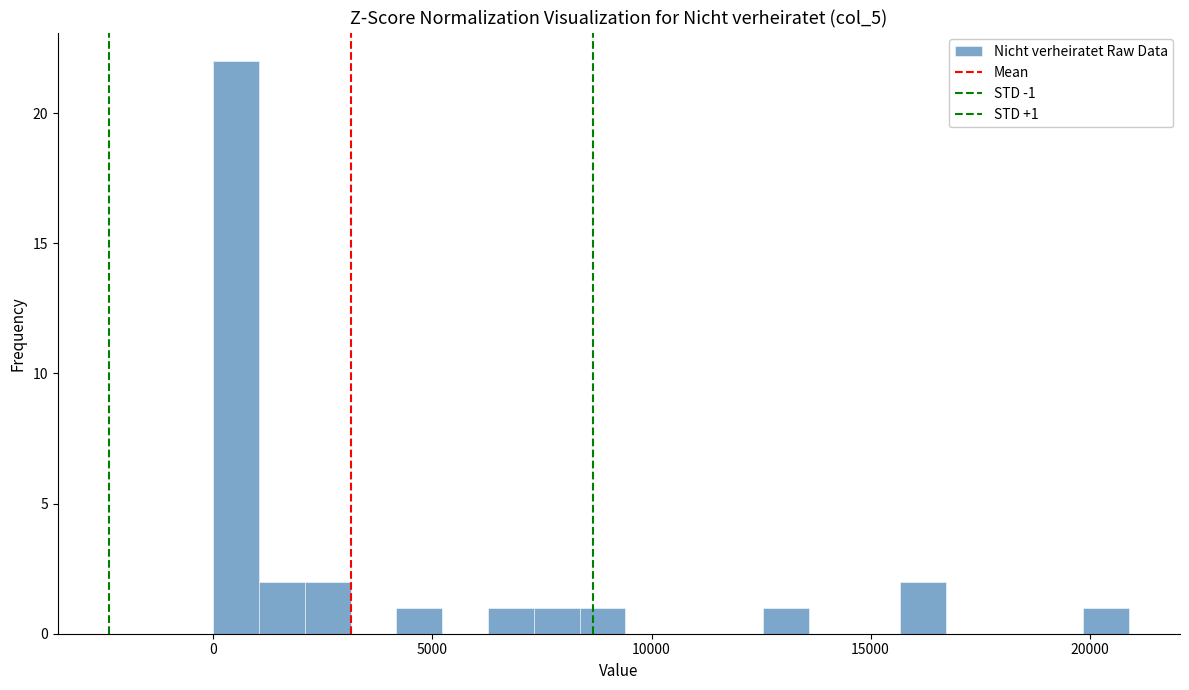

Around what value on the x-axis is the tallest bar? Give the approximate position of its centre, as read against the axis.

500